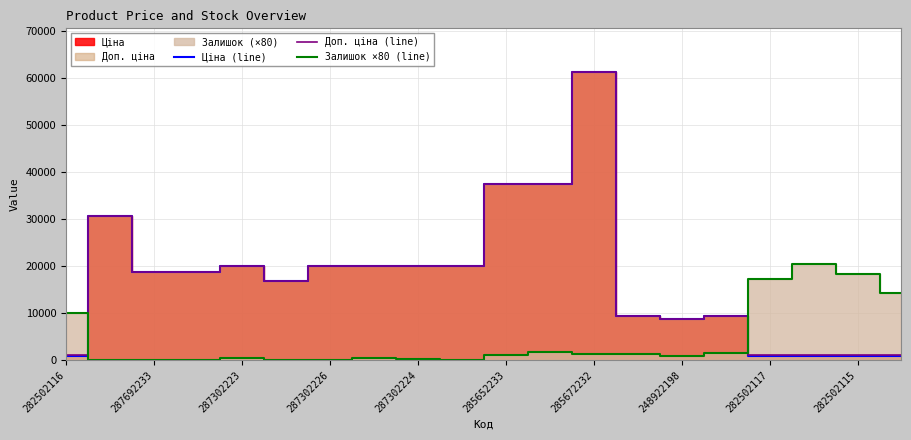

Is it true that Доп. ціна (line) equals 37593.6 at 285652233?

True